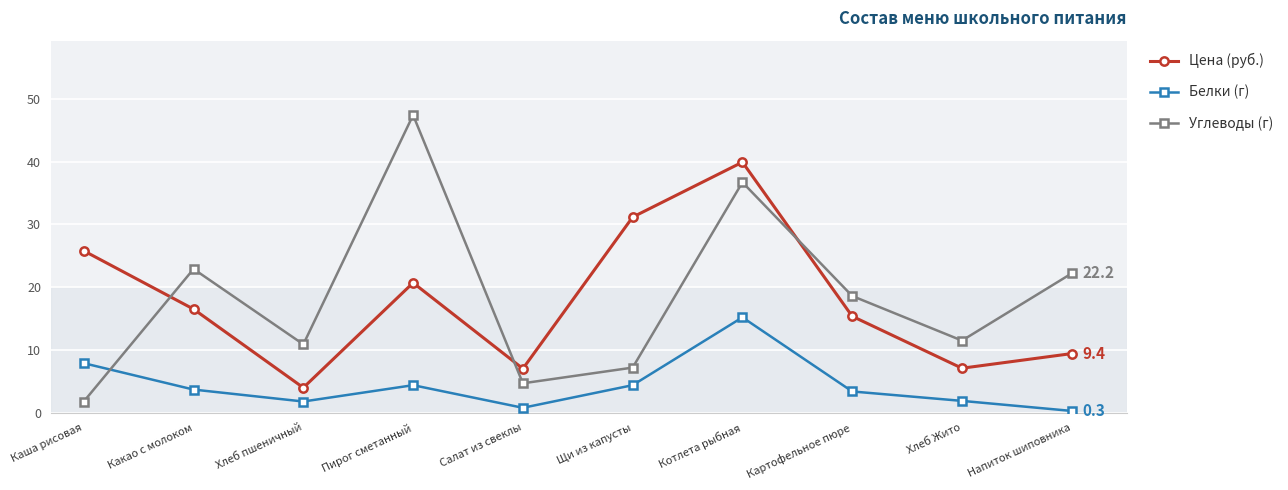

Which series ends up on top after the final intersection of Белки (г) and Углеводы (г)?

Углеводы (г)